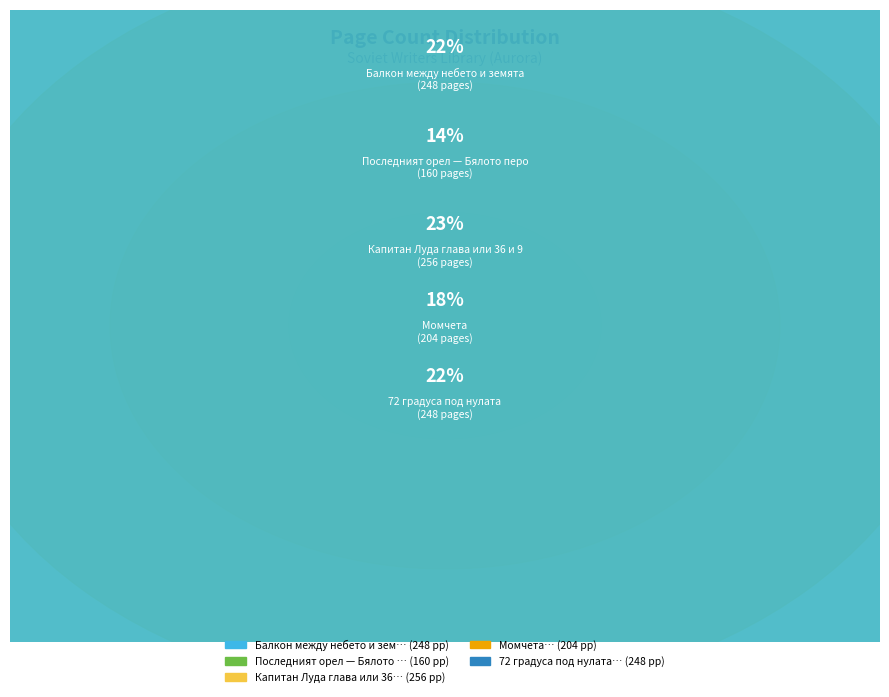

Which slice is the largest?

Капитан Луда глава или 36 и 9